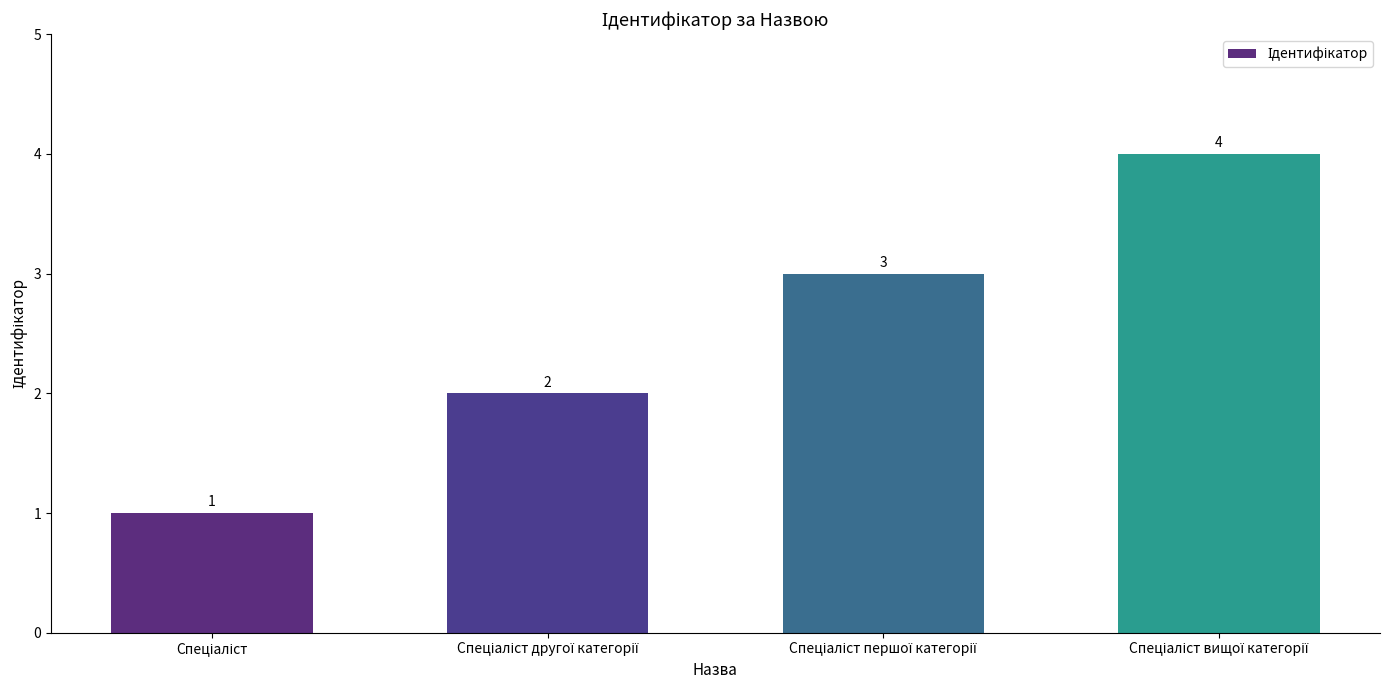

What is the value of the 2nd bar from the left?

2